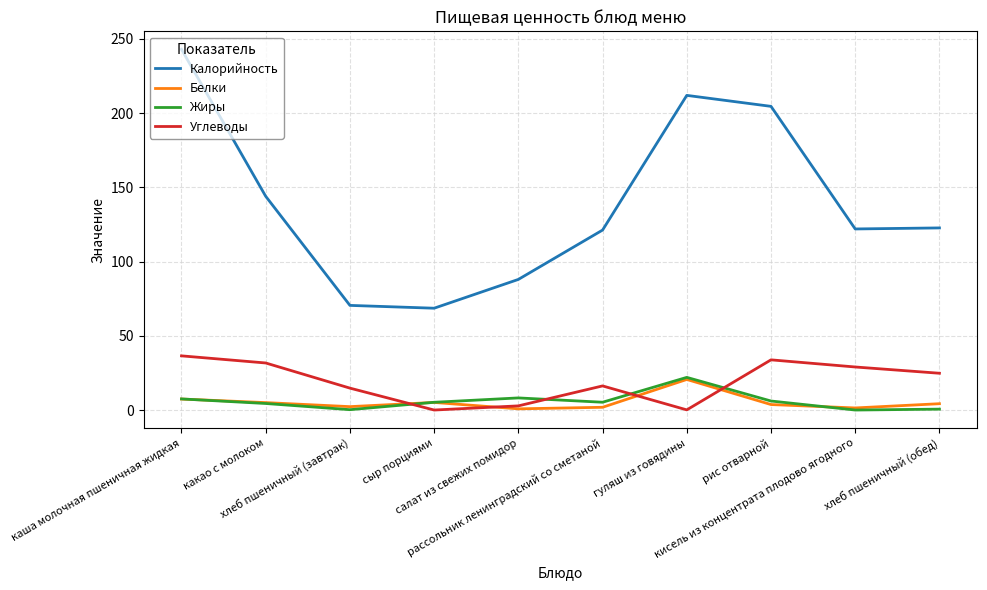

What is the approximate value of Белки at сыр порциями?

5.1